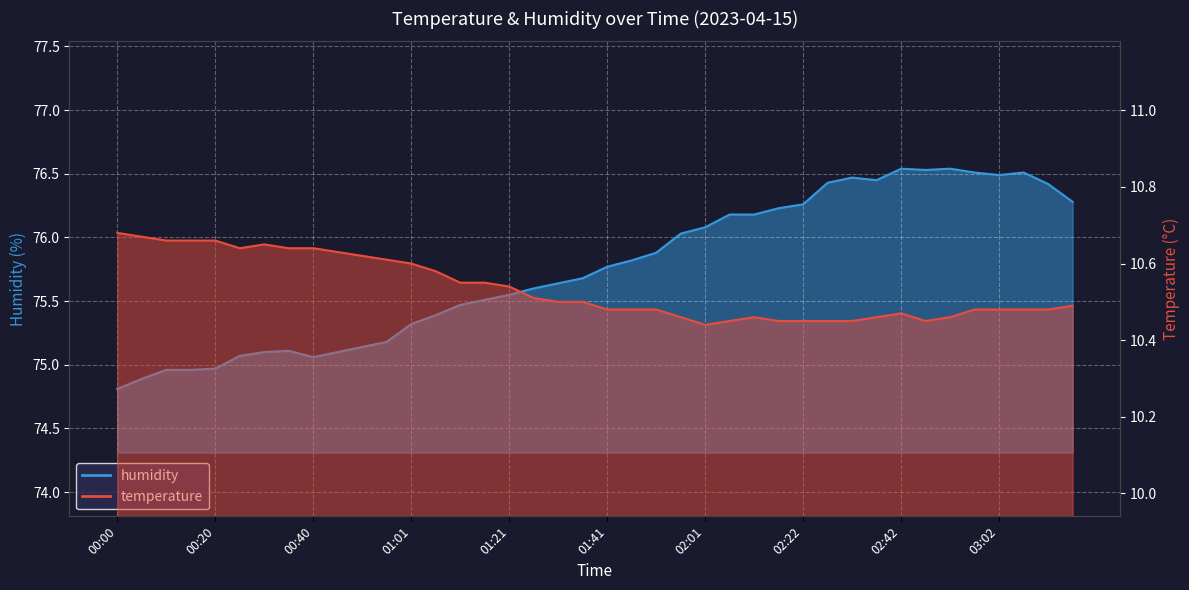

List the labels in order of temperature value, smallest first.

02:01, 02:06, 02:17, 02:22, 02:27, 02:32, 02:47, 01:56, 02:12, 02:37, 02:52, 02:42, 01:41, 01:46, 01:51, 02:57, 03:02, 03:07, 03:12, 03:17, 01:31, 01:36, 01:26, 01:21, 01:11, 01:16, 01:06, 01:01, 00:56, 00:51, 00:45, 00:25, 00:35, 00:40, 00:30, 00:10, 00:15, 00:20, 00:05, 00:00